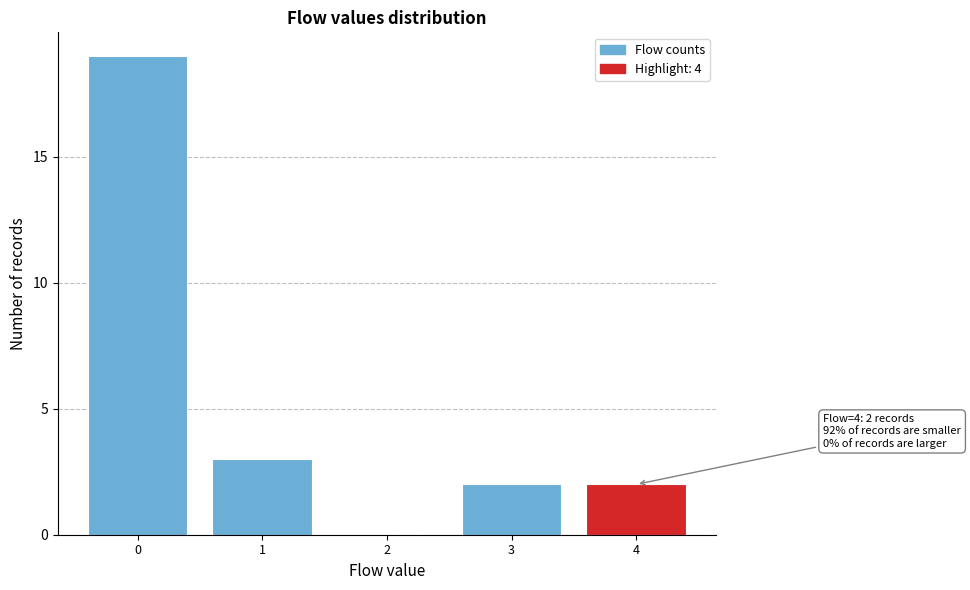

Over which range of the x-axis is the bar tallest?

-0.5 to 0.5